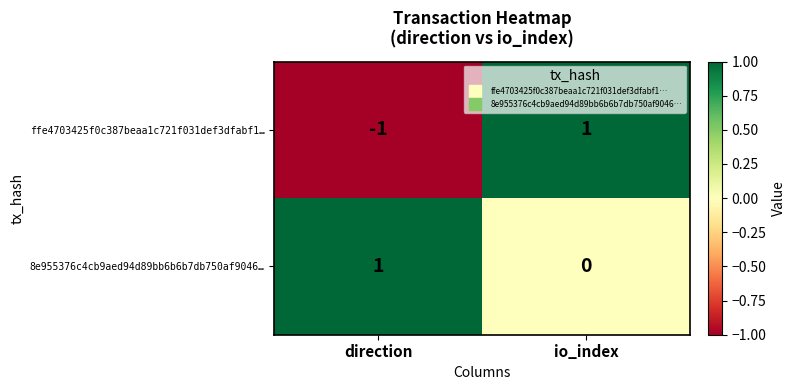

At which label does 8e955376c4cb9aed94d89bb6b6b7db750af9046… reach its minimum?

io_index